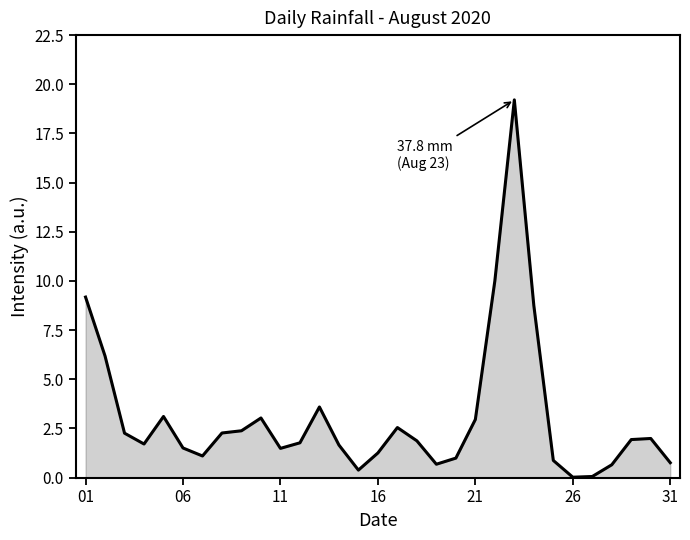

What is the difference between the maximum and minimum values?

19.2